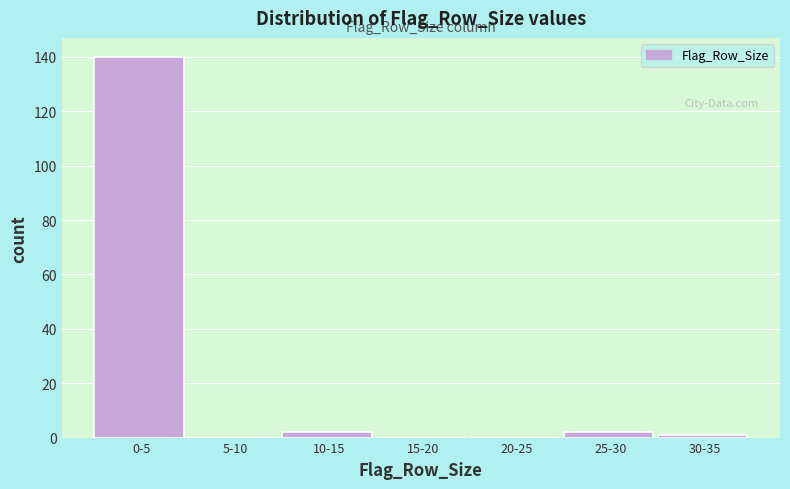

Reading left to right, extract all data points from this chart.

0-5=140	5-10=0	10-15=2	15-20=0	20-25=0	25-30=2	30-35=1